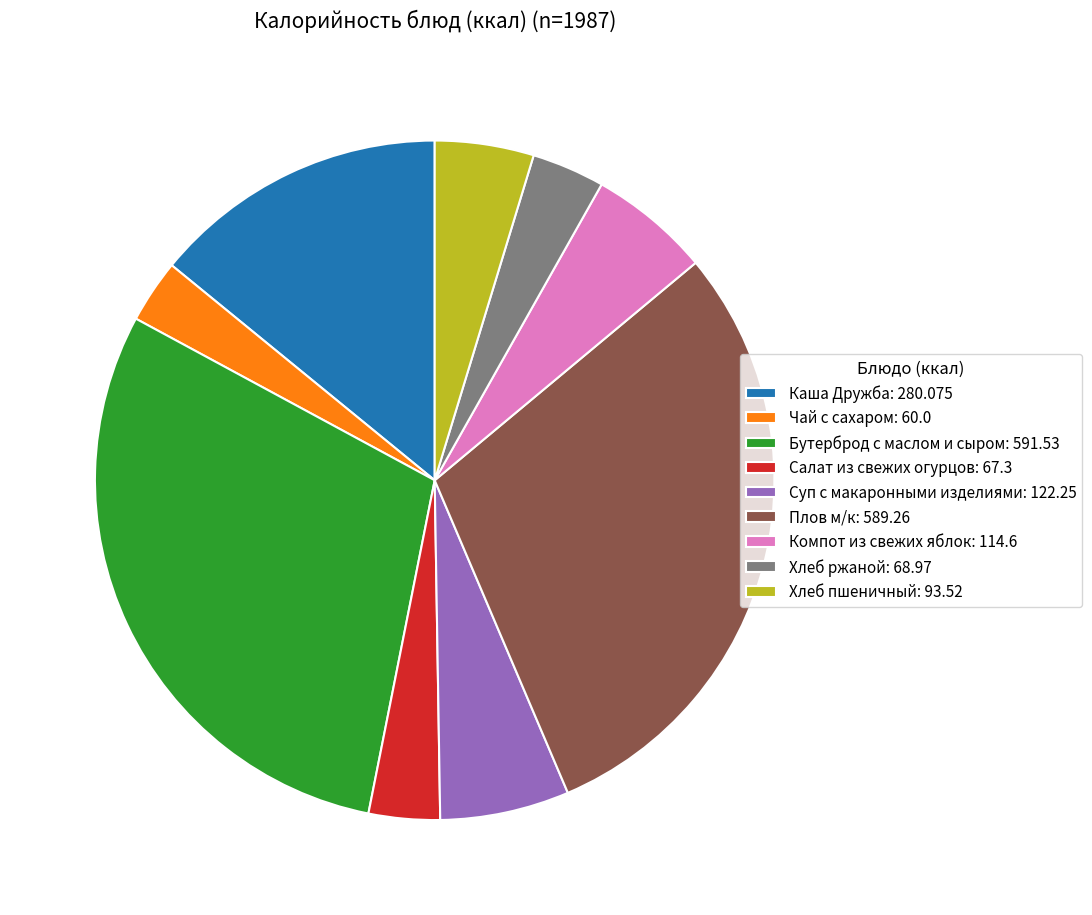

Is it true that Хлеб ржаной: 68.97 is 3% of the pie?

True